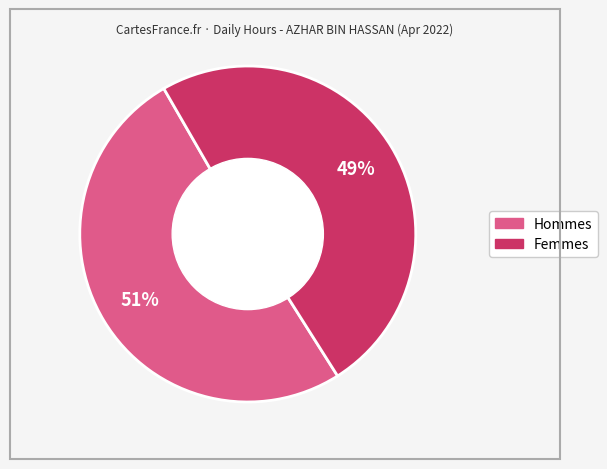

To the nearest percent, what is the average slice percentage?

50%